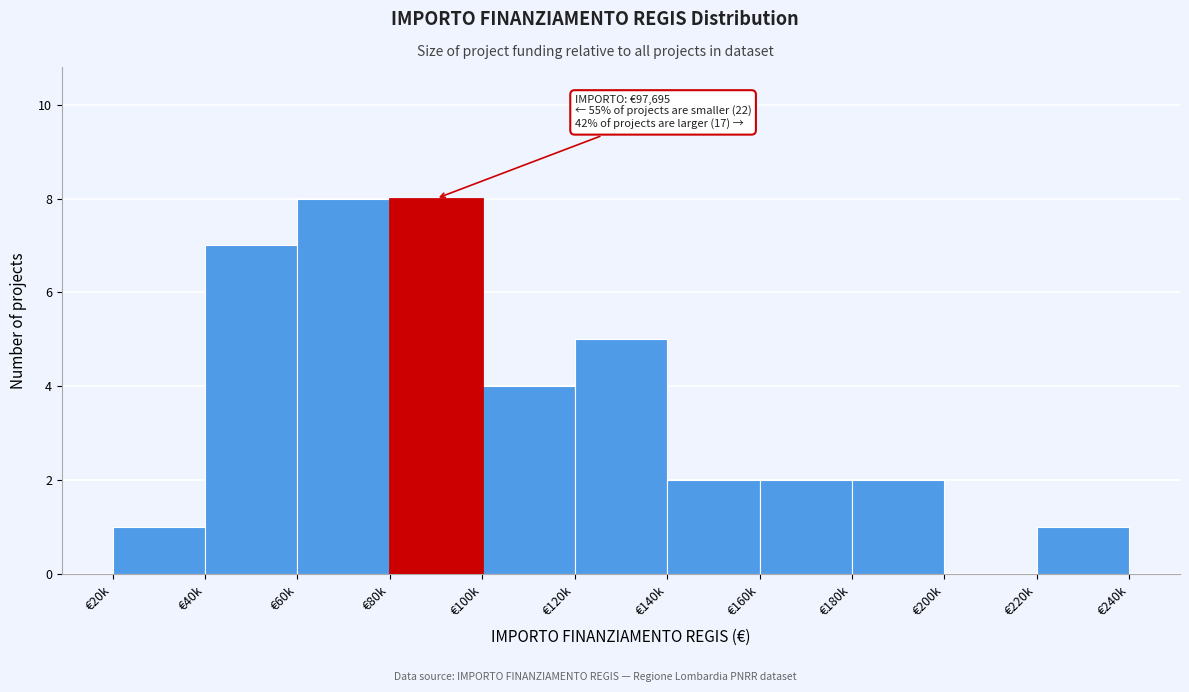

Reading right to left, list all the values displayed in this chart.

€220k=1	€200k=0	€180k=2	€160k=2	€140k=2	€120k=5	€100k=4	€80k=8	€60k=8	€40k=7	€20k=1